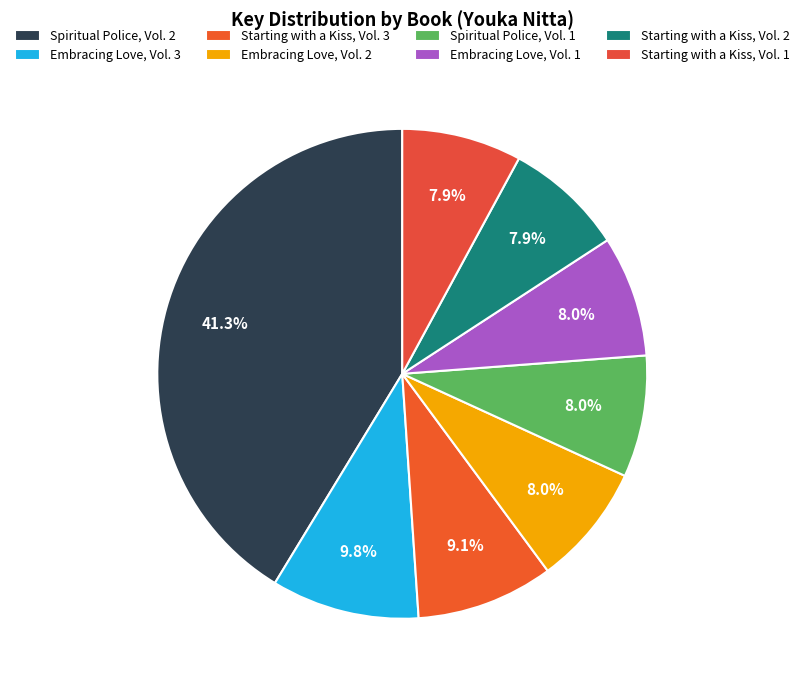

What is the ratio of the value at Starting with a Kiss, Vol. 2 to the value at Starting with a Kiss, Vol. 3?

0.9